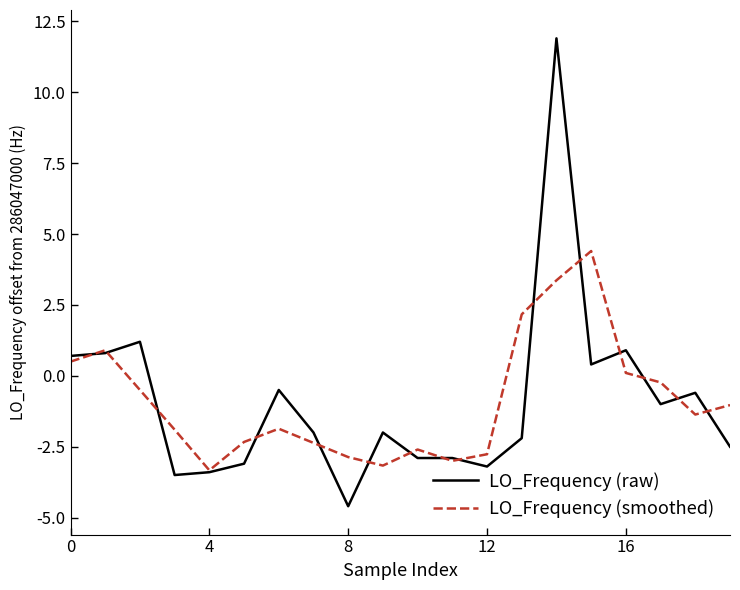

What is the difference between the second highest and minimum values in the LO_Frequency (smoothed) series?

6.7